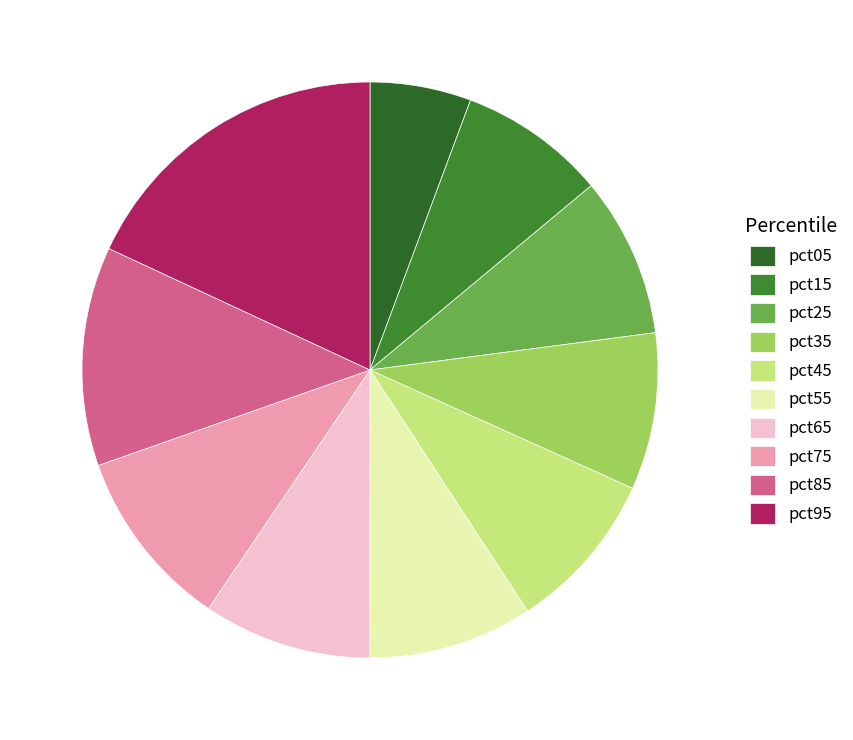

To the nearest percent, what percentage of the pie is pct85?

12%